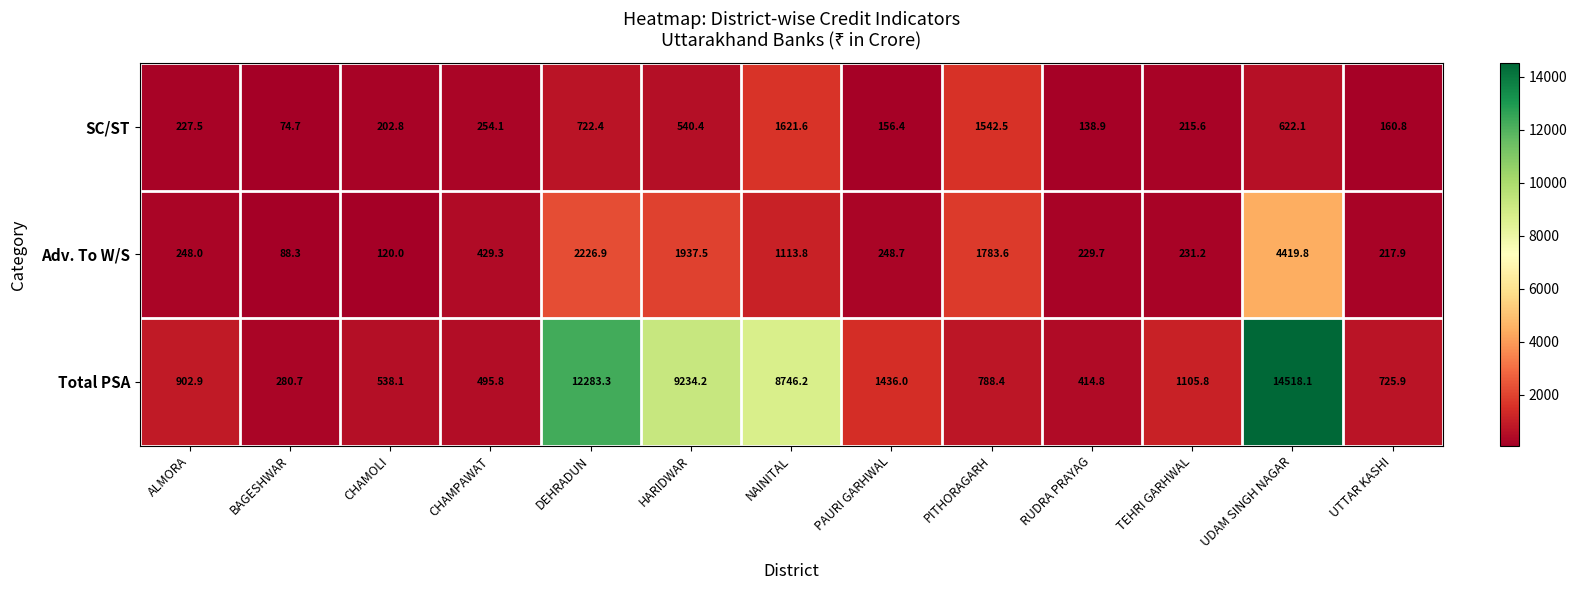

At CHAMPAWAT, list the series in order from smallest to largest.

SC/ST, Adv. To W/S, Total PSA